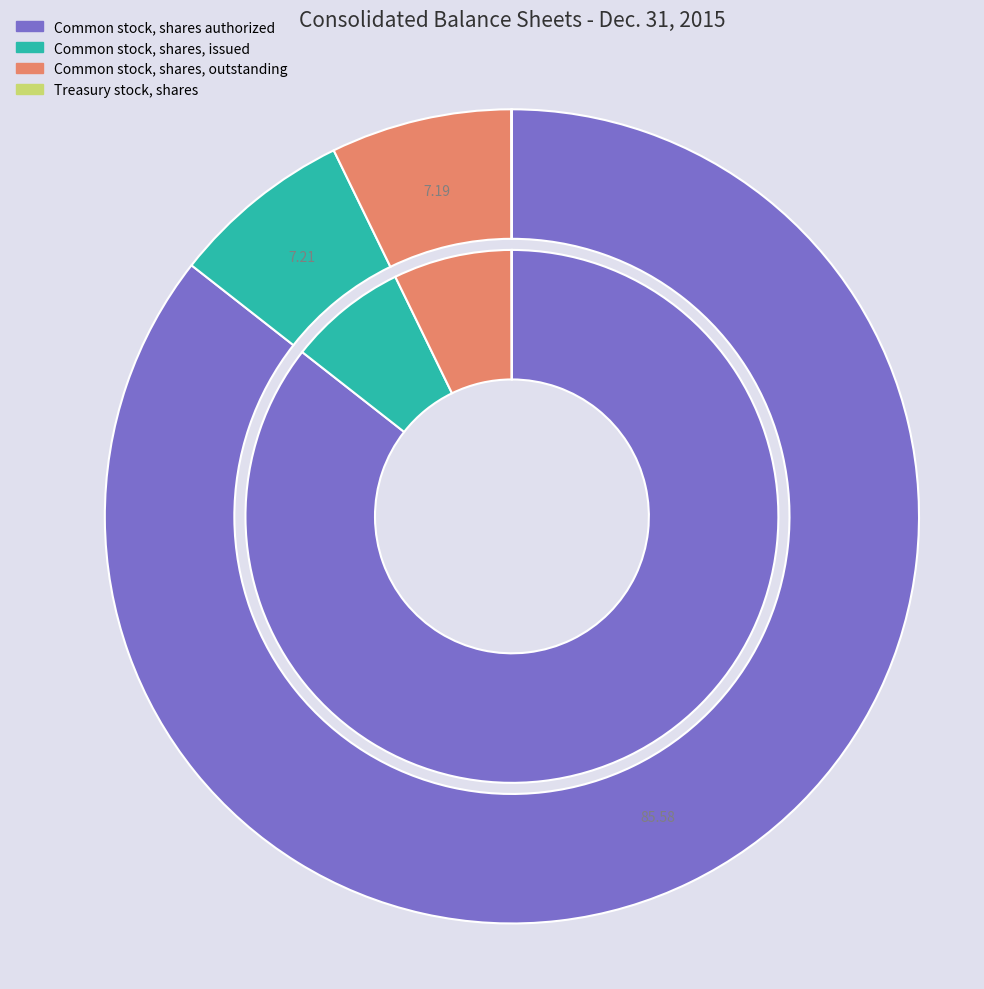

What percentage is the Common stock, shares, outstanding slice, to the nearest percent?

7%